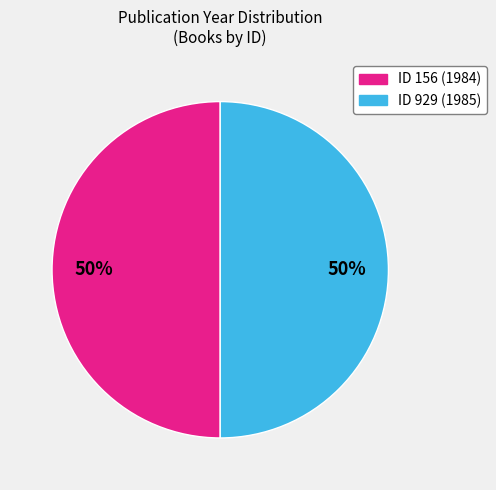

To the nearest percent, what is the average slice percentage?

50%